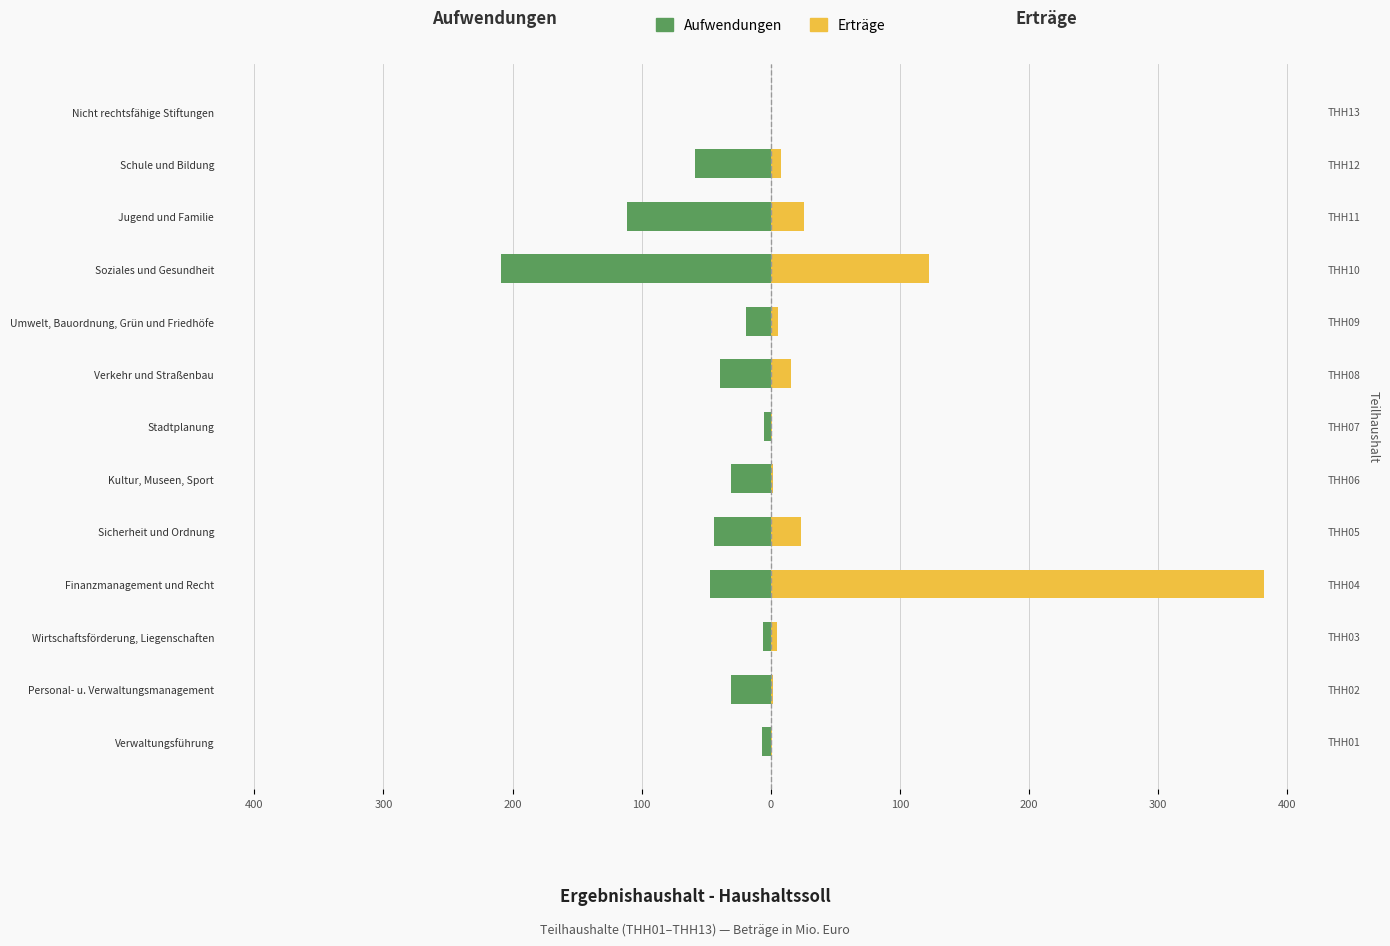

How many categories are shown in the chart?

13